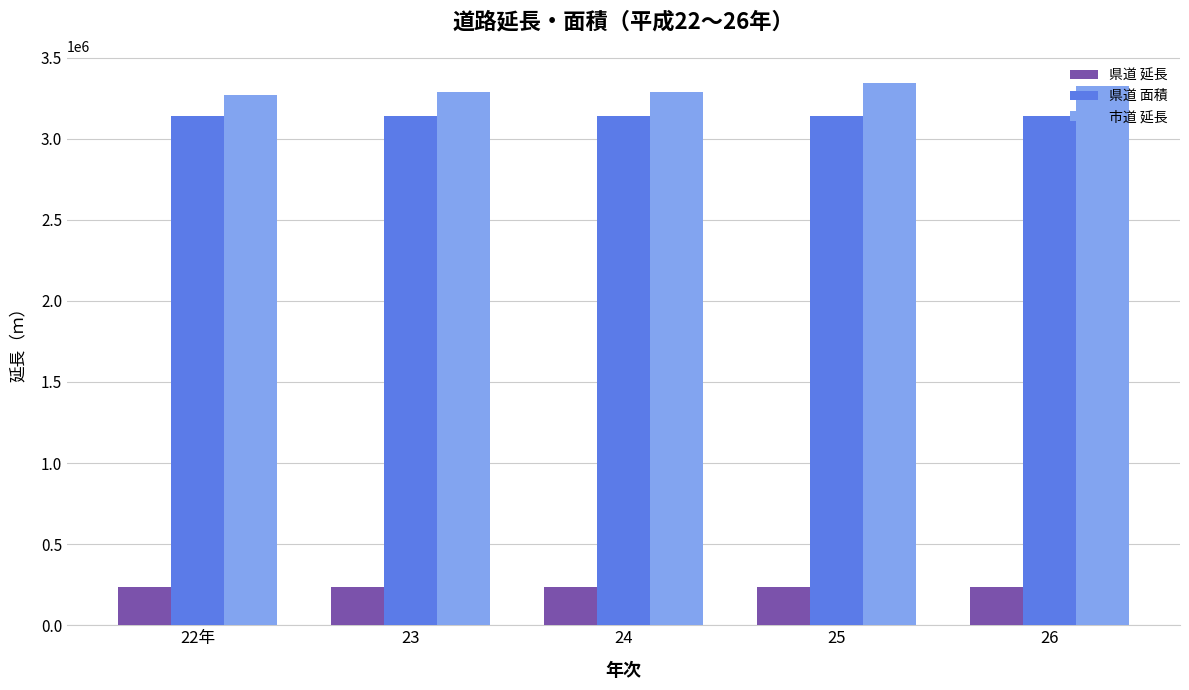

At which category is the sum across all series the highest?

25